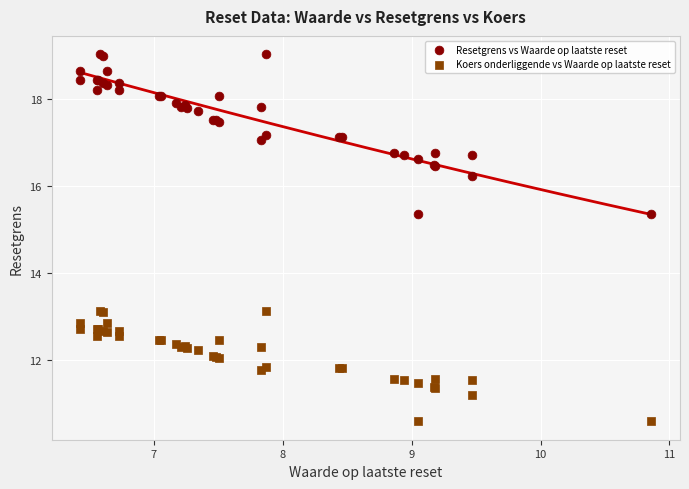

What is the X range (max minus min) for the scatter plot?

4.4